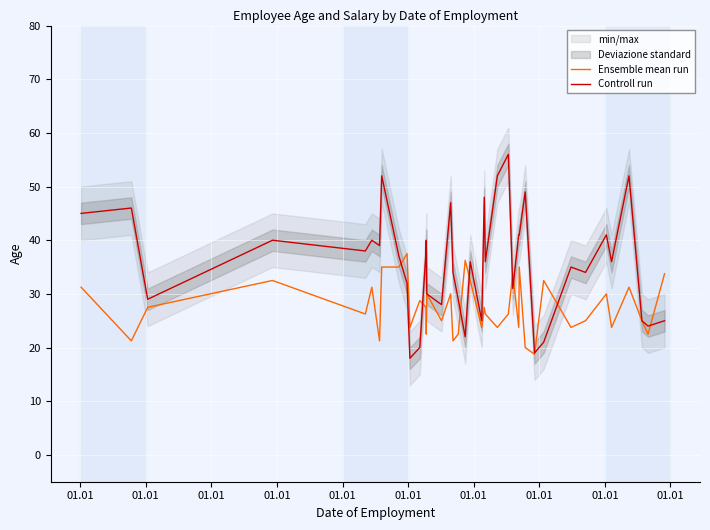

What is the lowest value of the Ensemble mean run series?

18.8